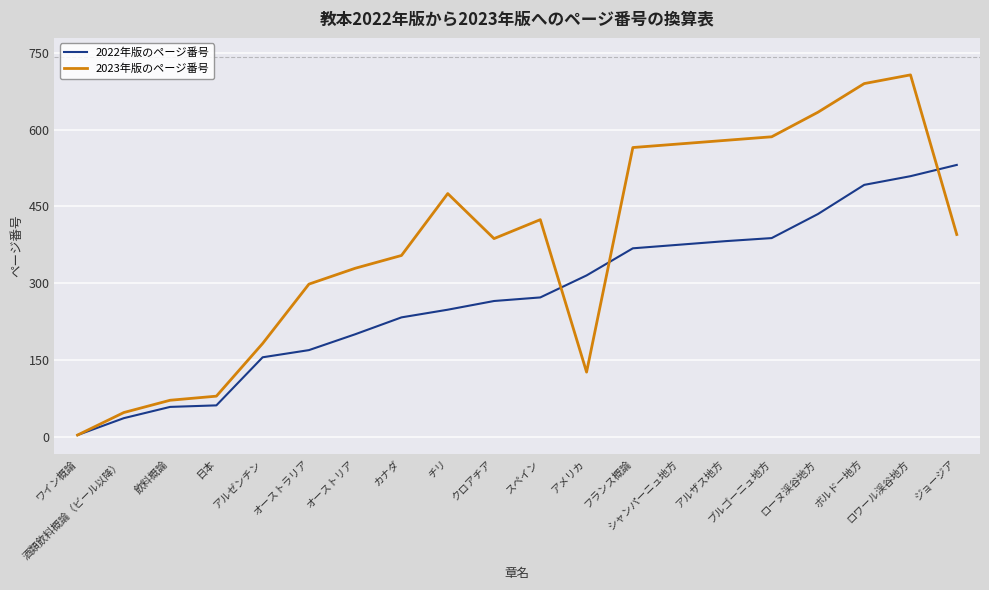

What is the greatest value displayed?

707